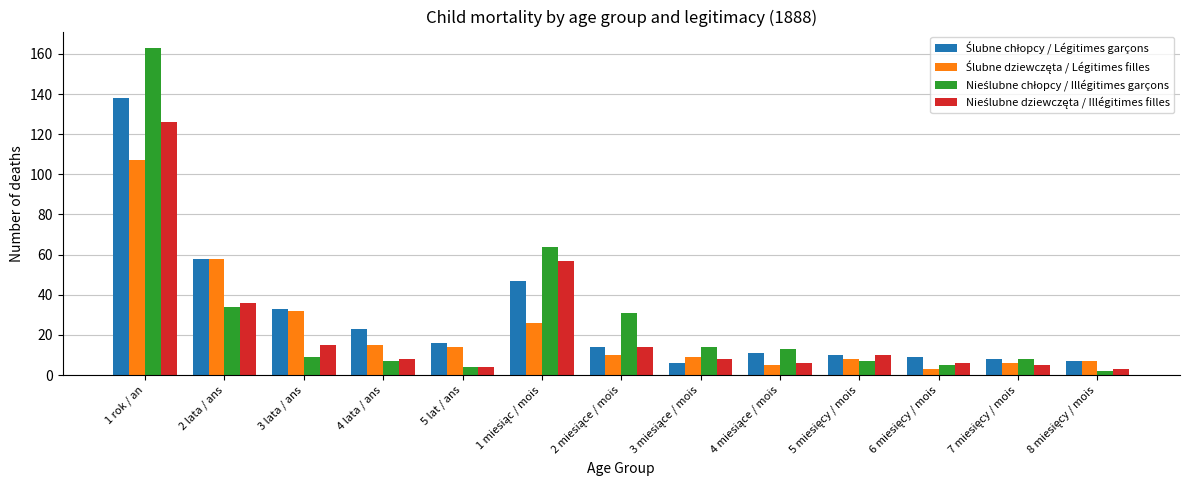

At which category is the sum across all series the highest?

1 rok / an